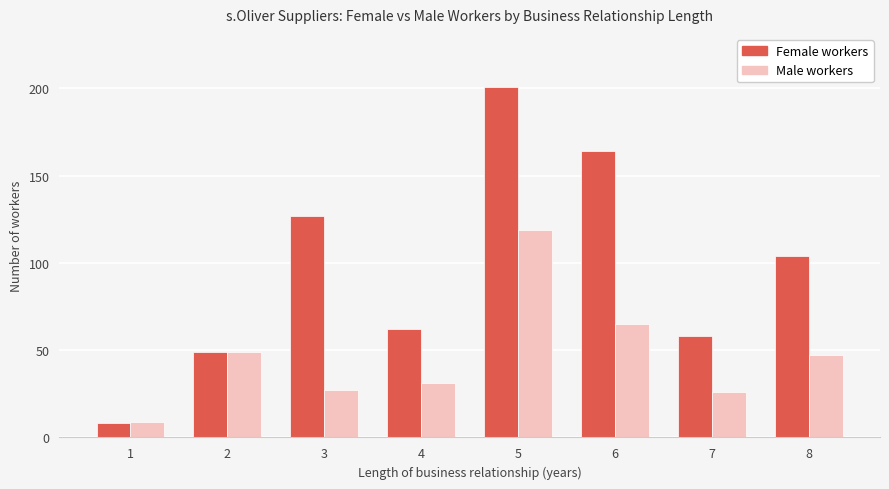

What is the approximate value of Female workers at 8, to the nearest 10?

100